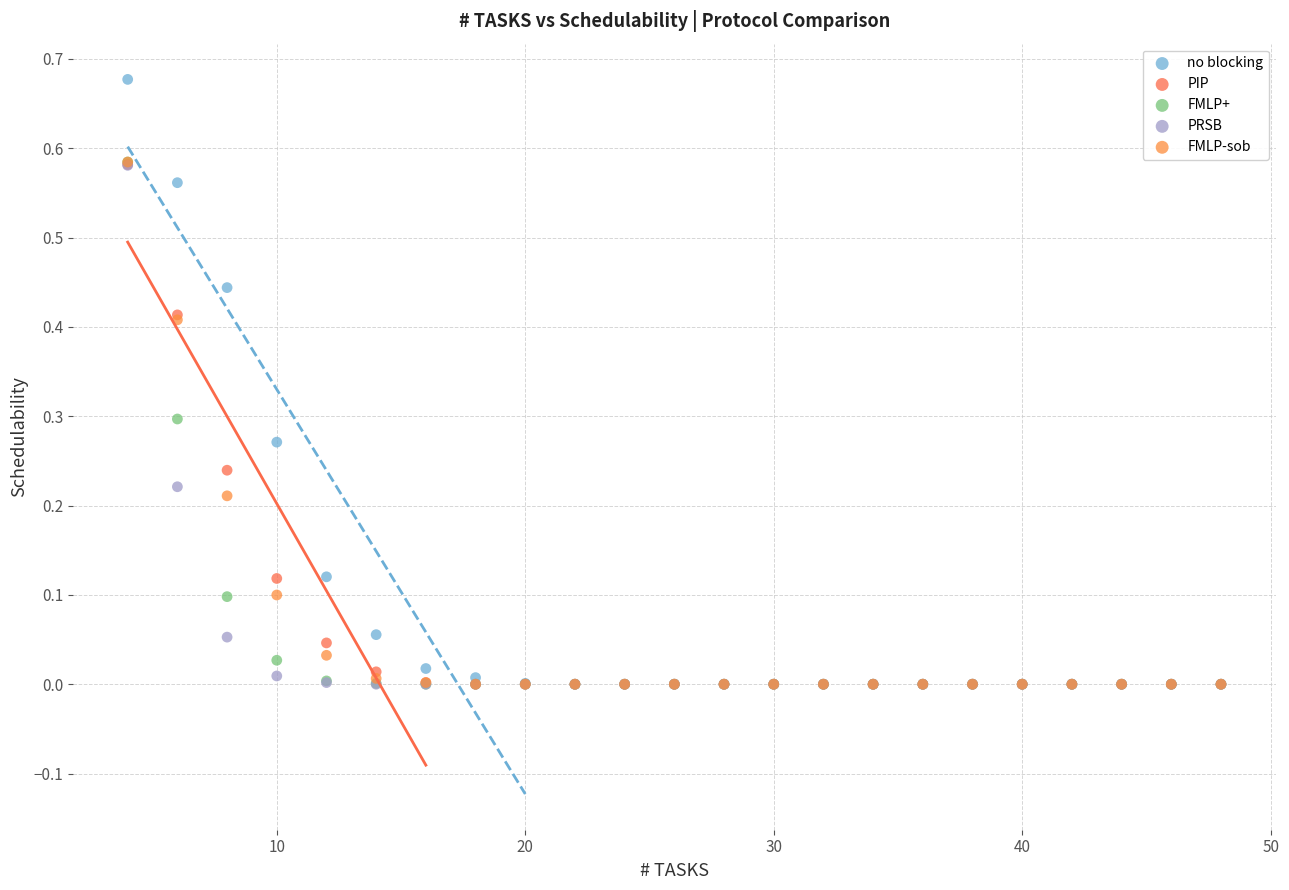

What are all the series names shown in the legend?

no blocking, PIP, FMLP+, PRSB, FMLP-sob